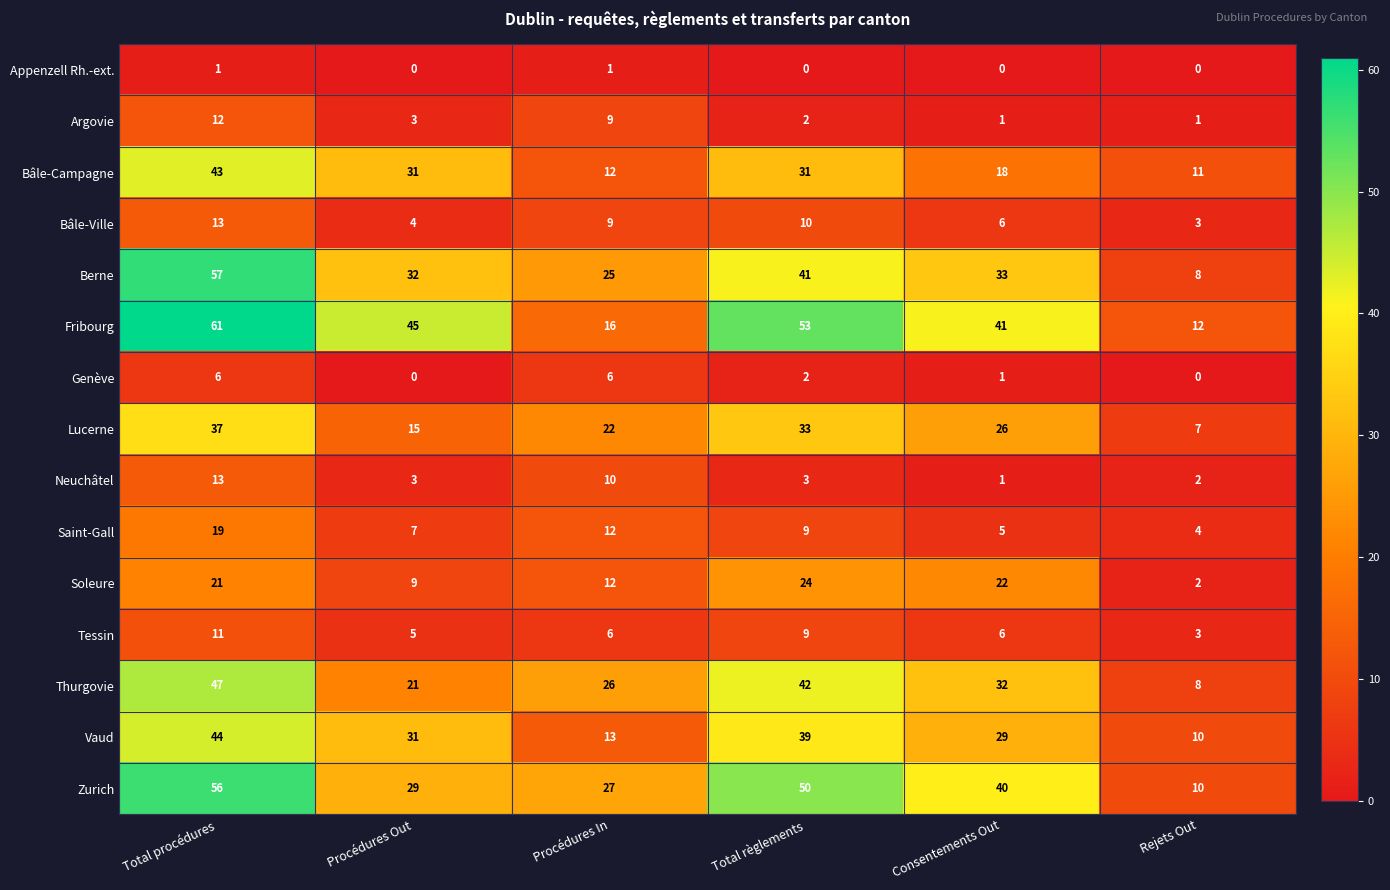

What is the minimum value for Saint-Gall?

4